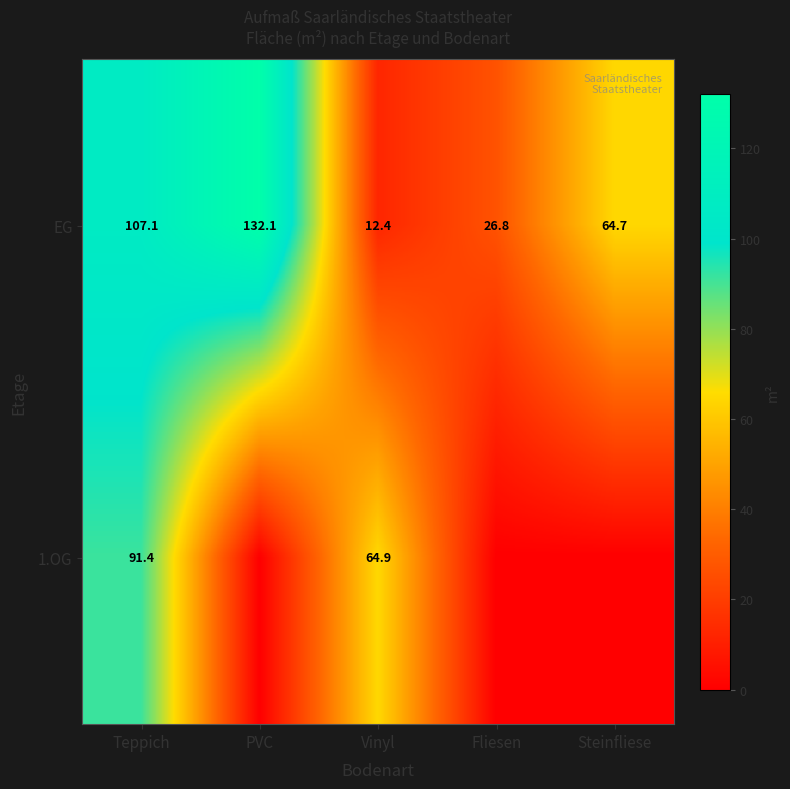

What is the total value across all series at Teppich?

198.5